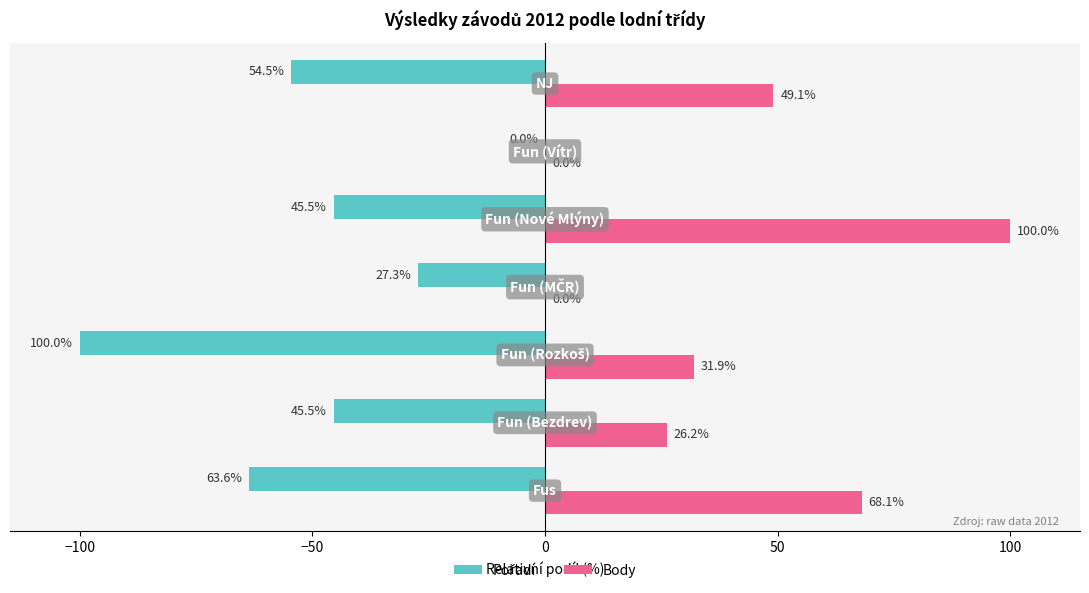

What is the maximum value shown in the chart?

100.0